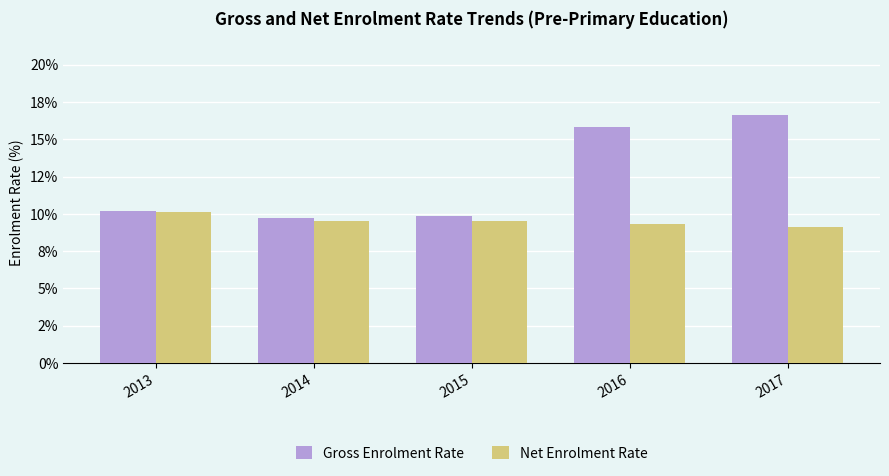

Are the bars horizontal?

No